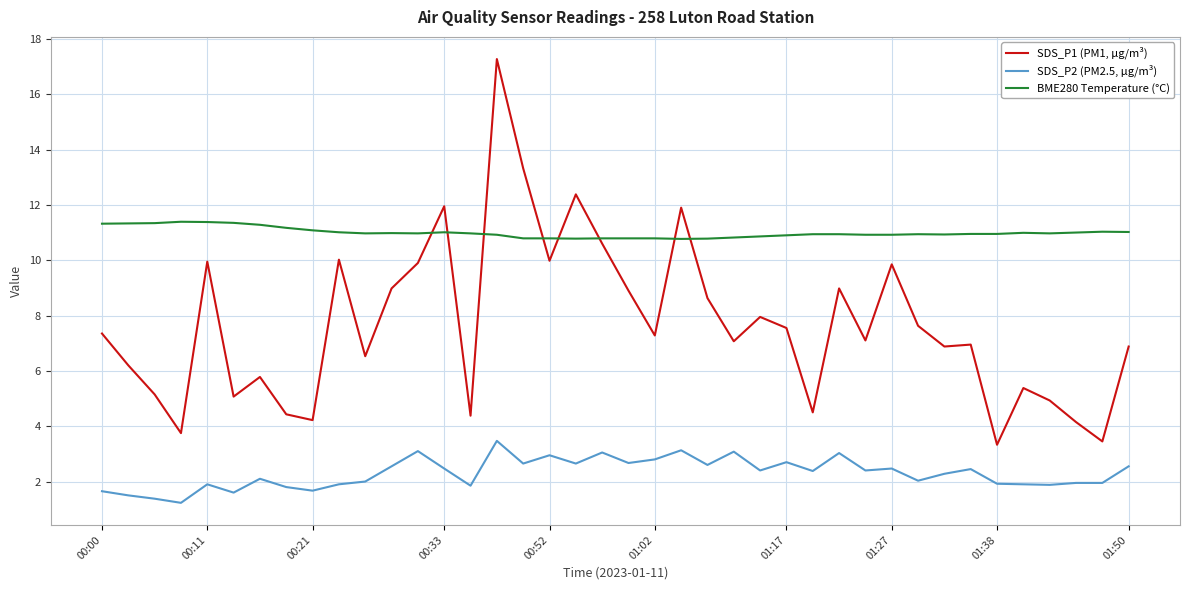

What is the highest value of the BME280 Temperature (°C) series?

11.4